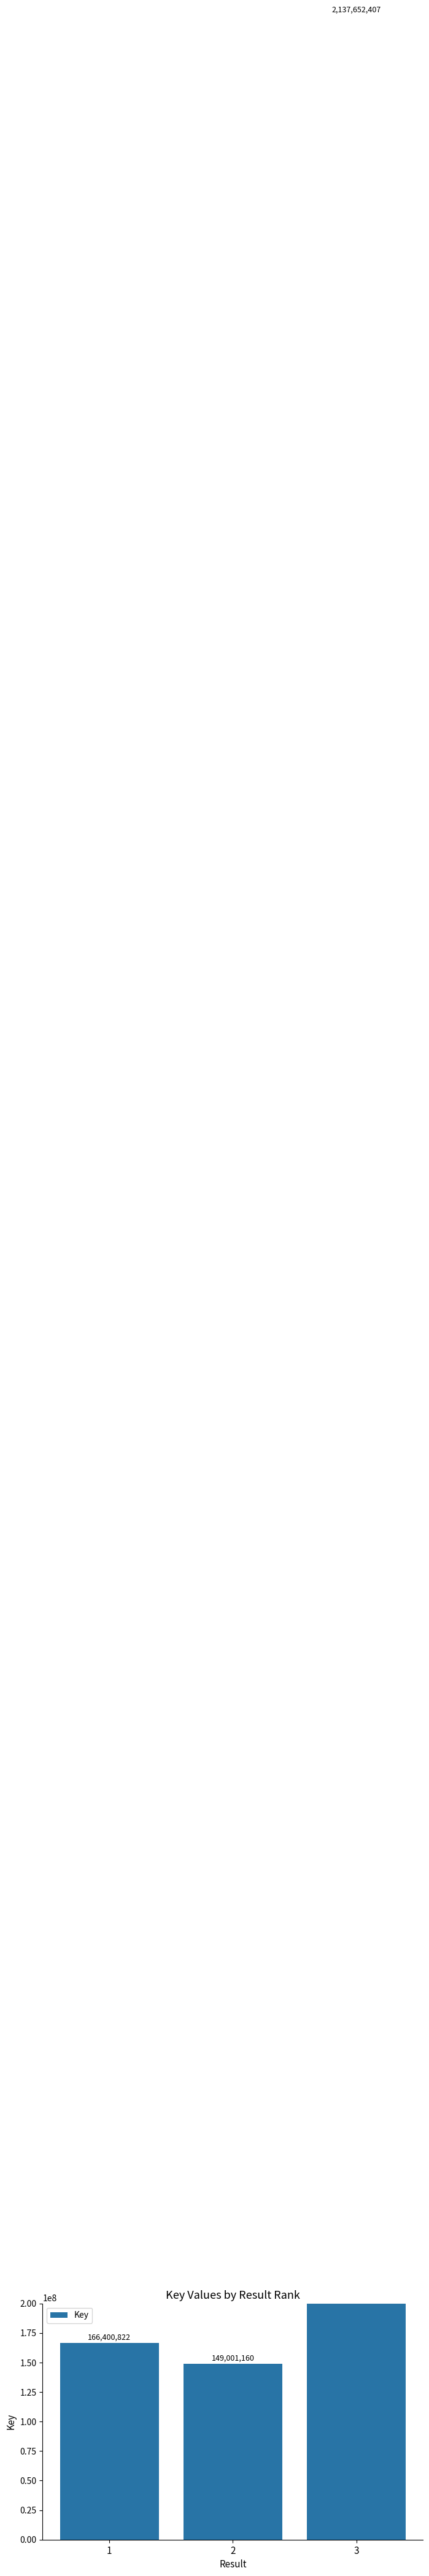

List the labels in order of value, largest first.

3, 1, 2